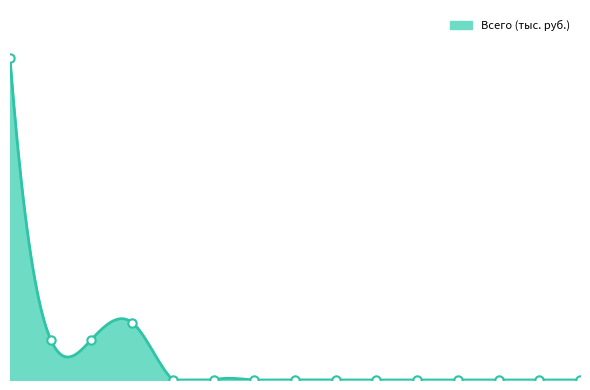

What is the maximum value shown in the chart?

30310